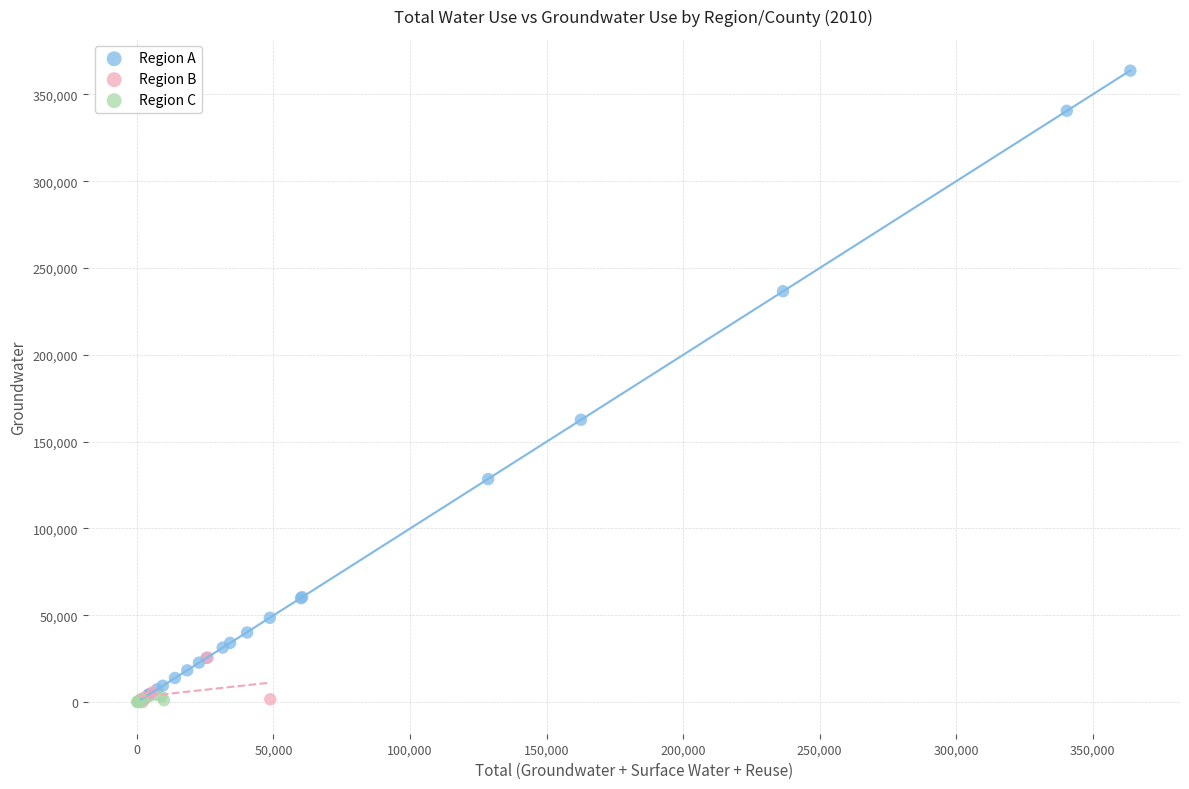

What are all the series names shown in the legend?

Region A, Region B, Region C